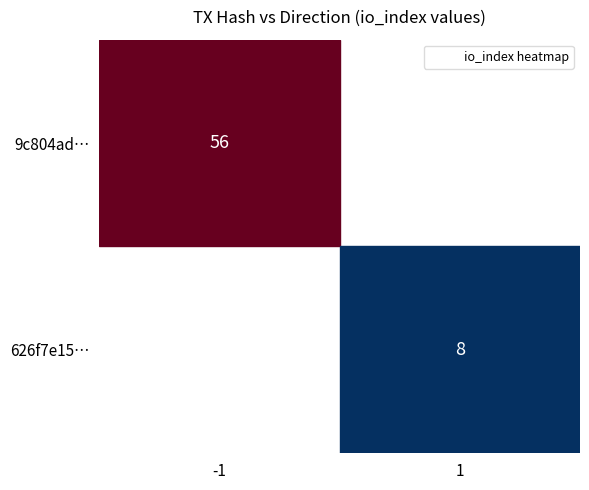

At how many categories does at least one series exceed 25?

1